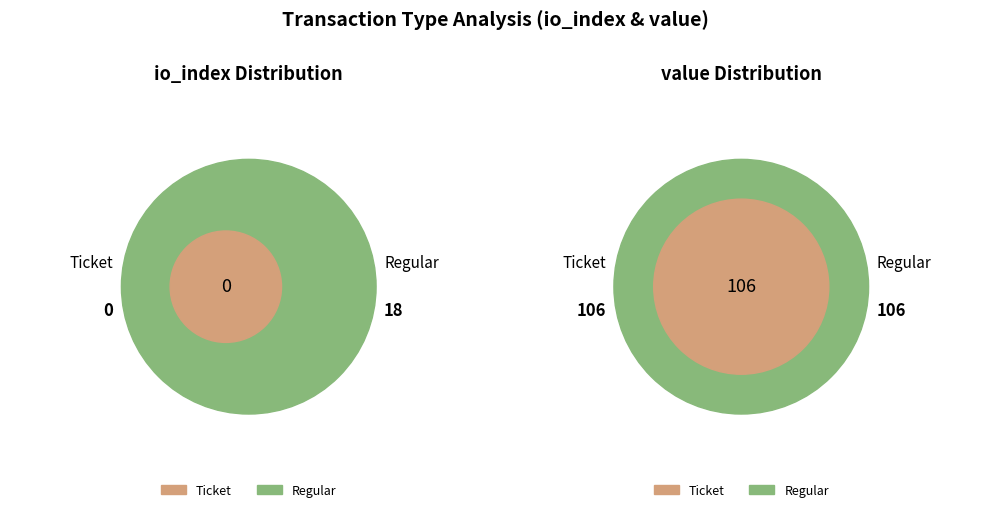

Is there any slice that represents more than half of the pie?

Yes